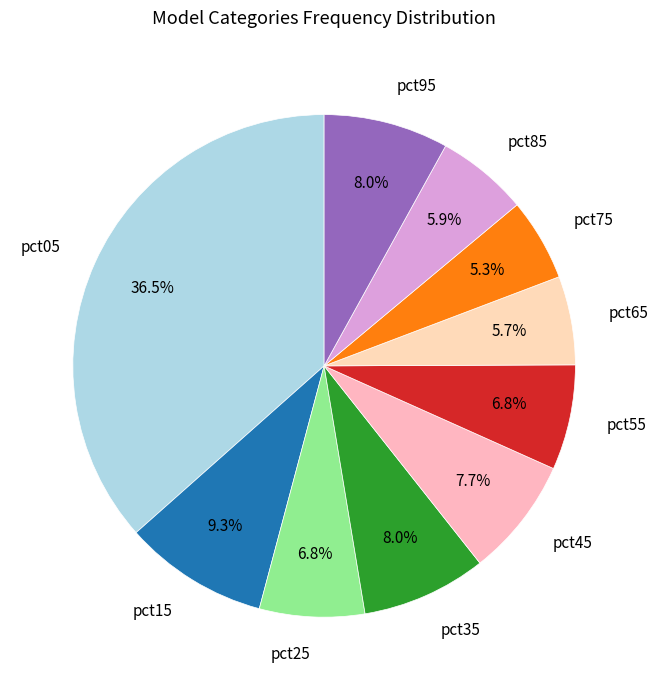

How much of the chart is everything except pct95?

92.0%